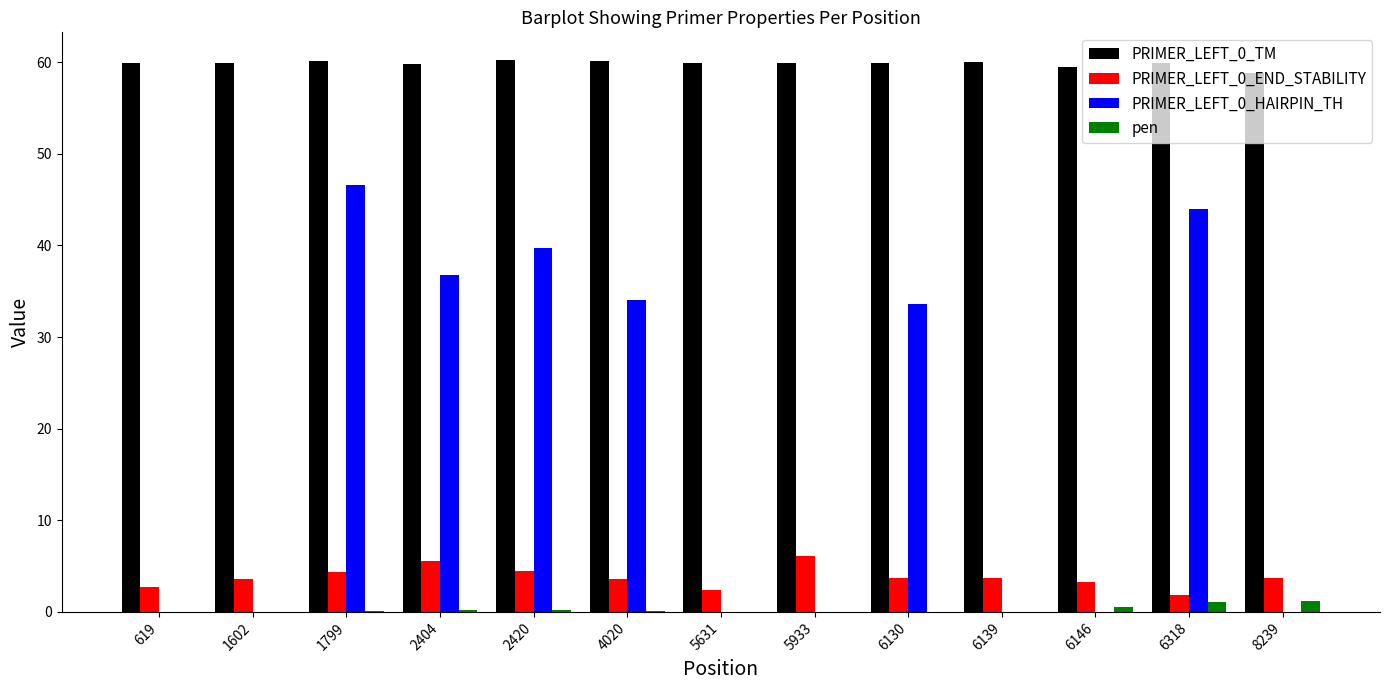

Is the value of pen at 619 greater than the value of PRIMER_LEFT_0_END_STABILITY at 2420?

No